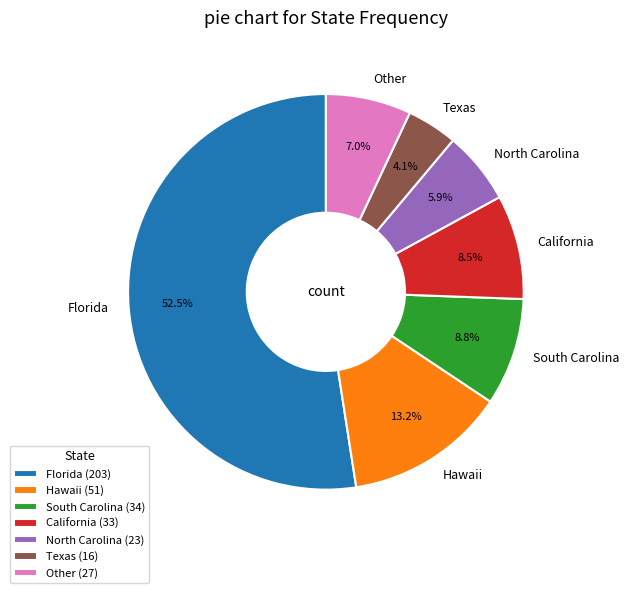

What is the total percentage of Florida and North Carolina?

58.4%